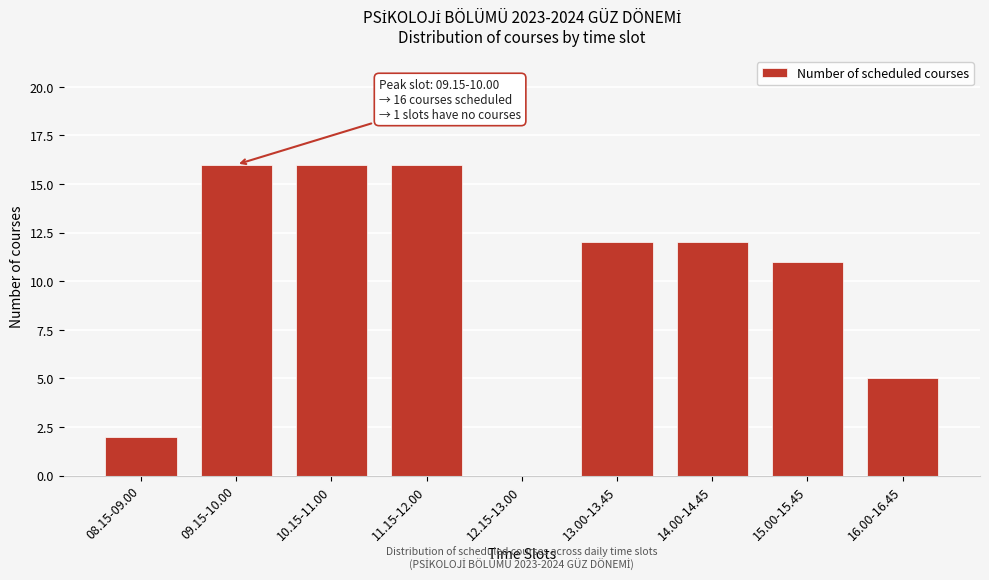

Reading left to right, extract all data points from this chart.

08.15-09.00=2	09.15-10.00=16	10.15-11.00=16	11.15-12.00=16	12.15-13.00=0	13.00-13.45=12	14.00-14.45=12	15.00-15.45=11	16.00-16.45=5